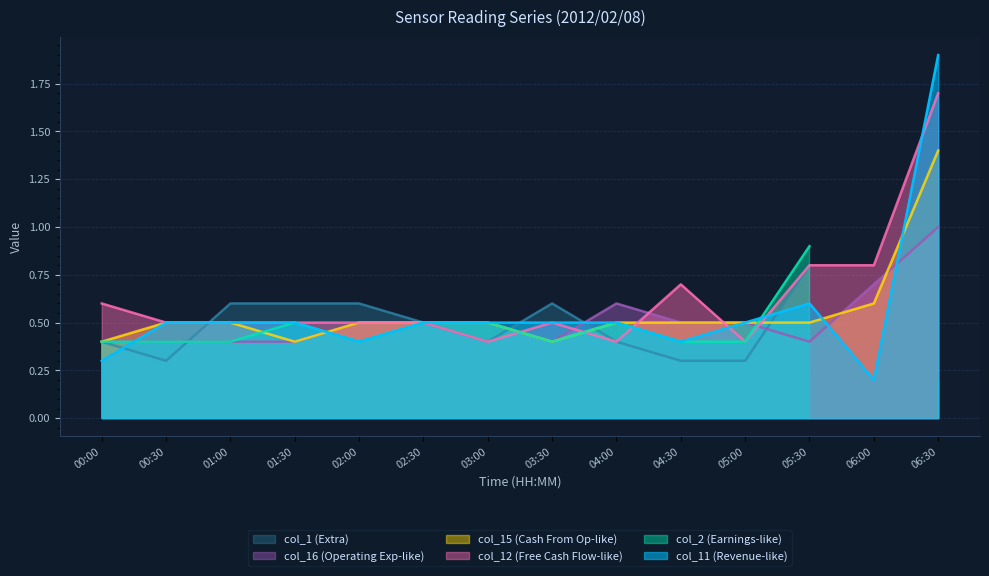

Is the value of col_12 (Free Cash Flow-like) at 04:30 greater than the value of col_11 (Revenue-like) at 04:00?

Yes